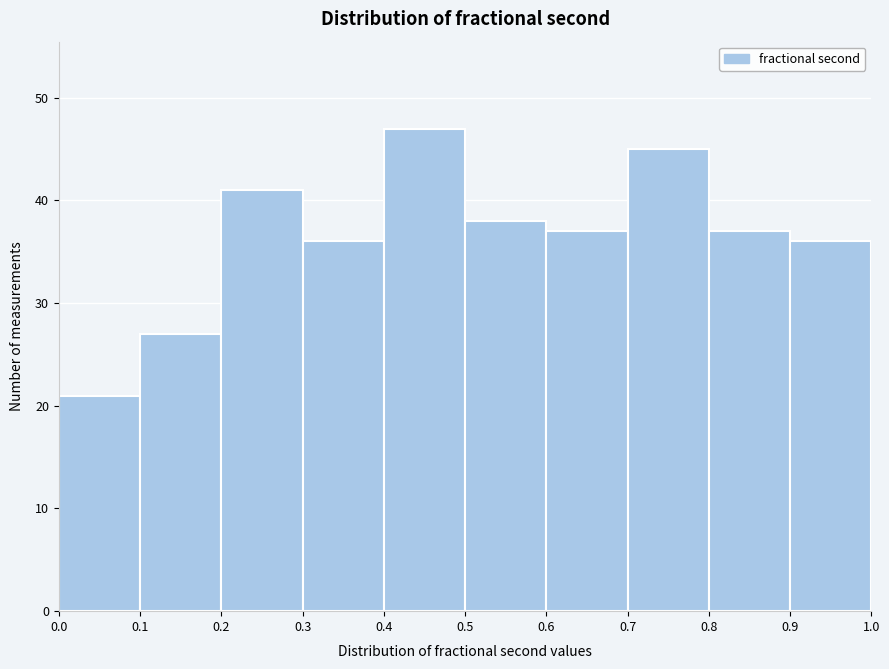

What is the height of the bar covering 0.7 to 0.8 on the x-axis? The values are not printed on the chart, so give them approximately, as read against the axis.

45